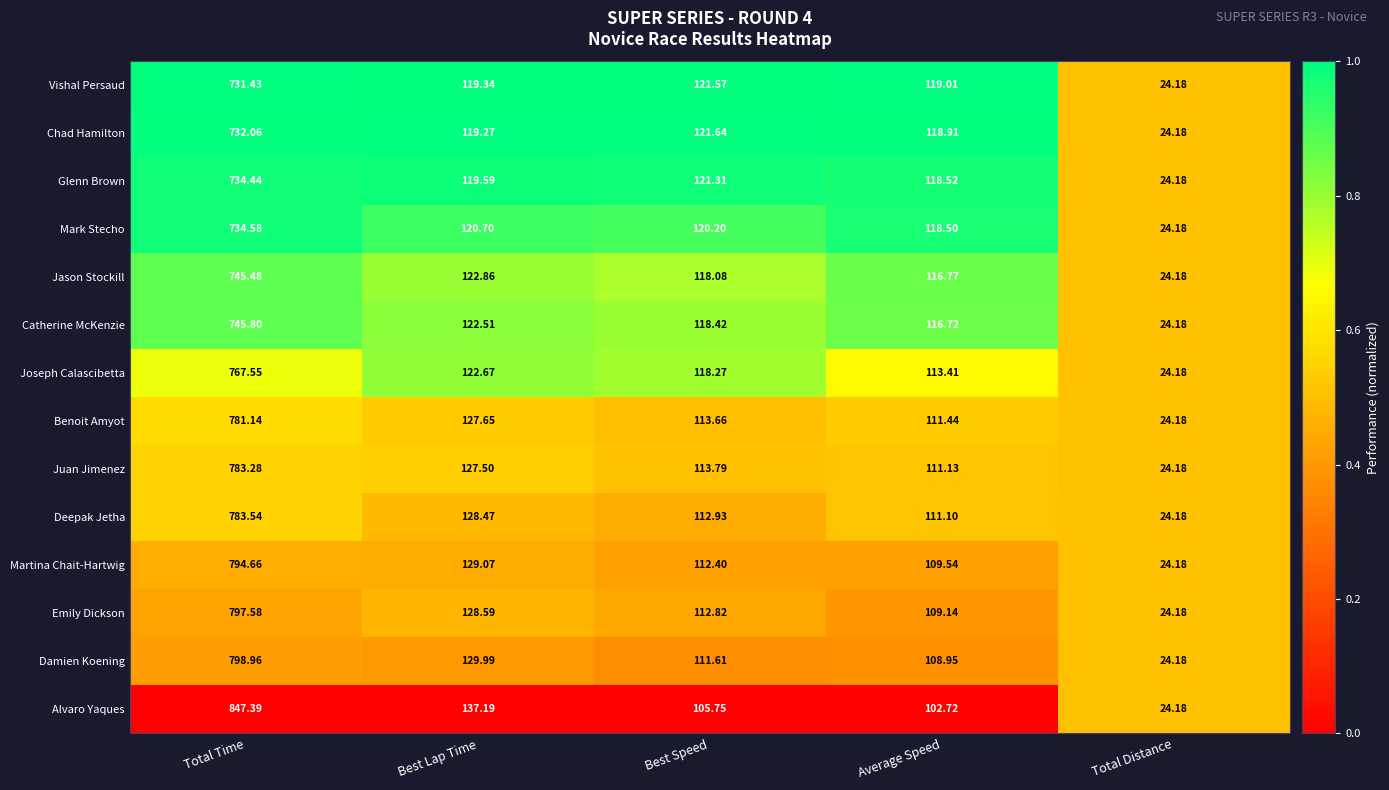

What is the difference between the highest and lowest values at Average Speed?

16.3